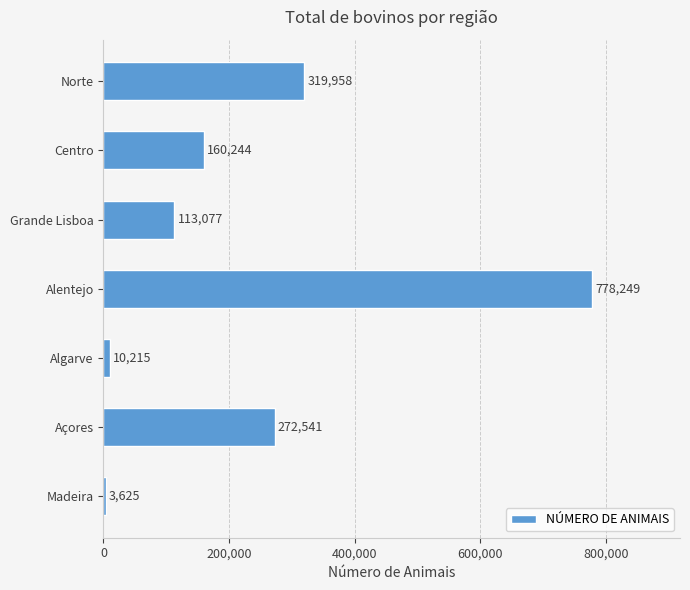

How many bars are there in total?

7